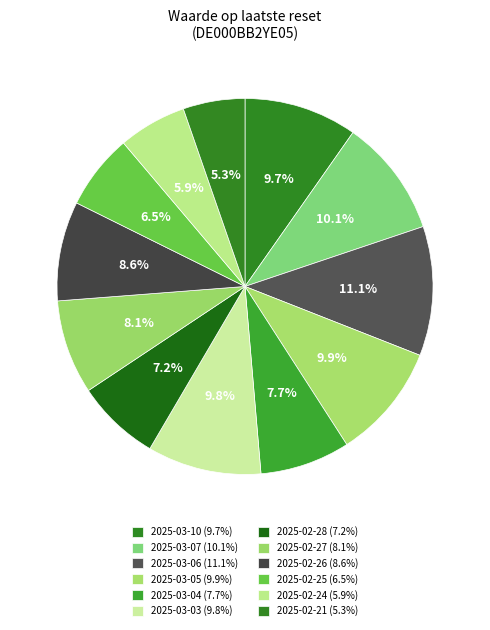

How many slices are in this pie chart?

12